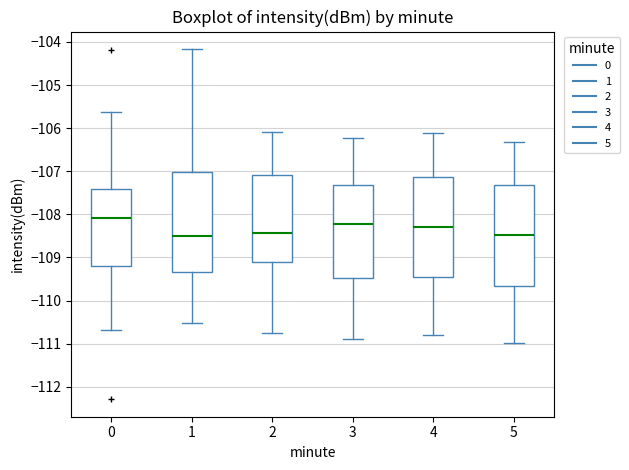

Where does the median line of the box at x = 4 sit on the y-axis? The values are not printed on the chart, so give them approximately, as read against the axis.

-108.3